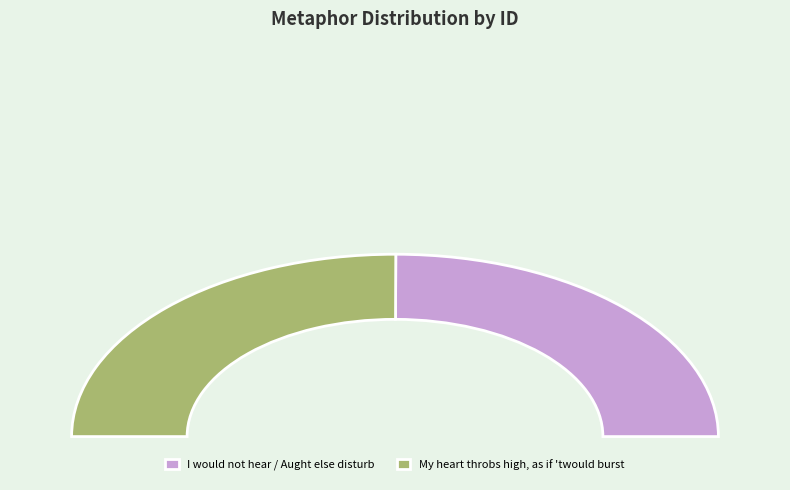

Is it true that My heart throbs high, as if 'twould burst is 50% of the pie?

True